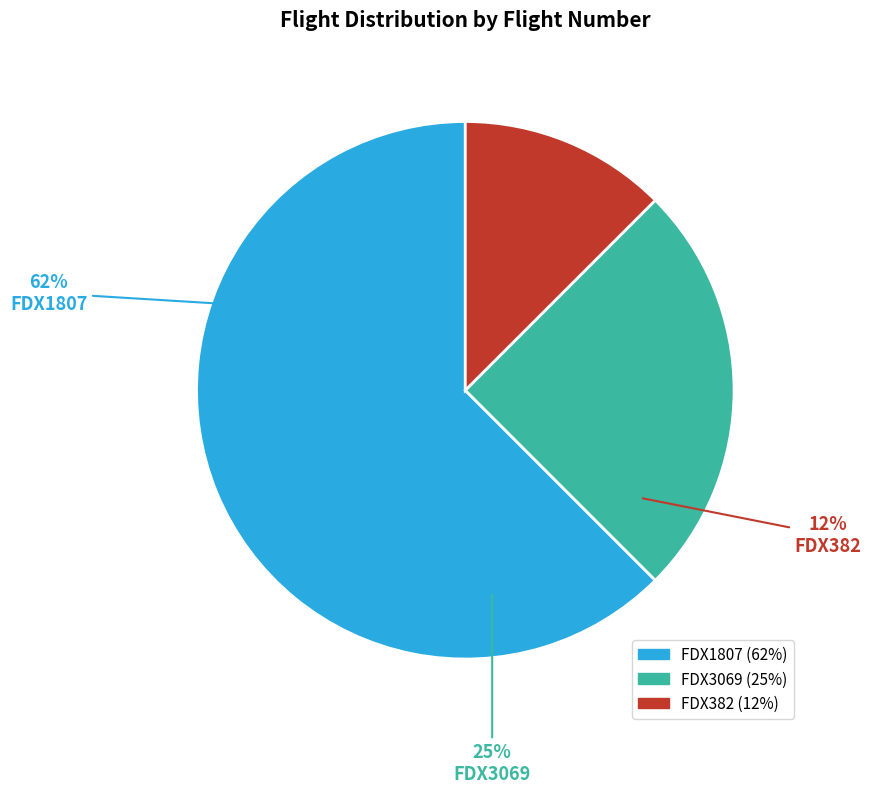

Does any single category account for the majority?

Yes